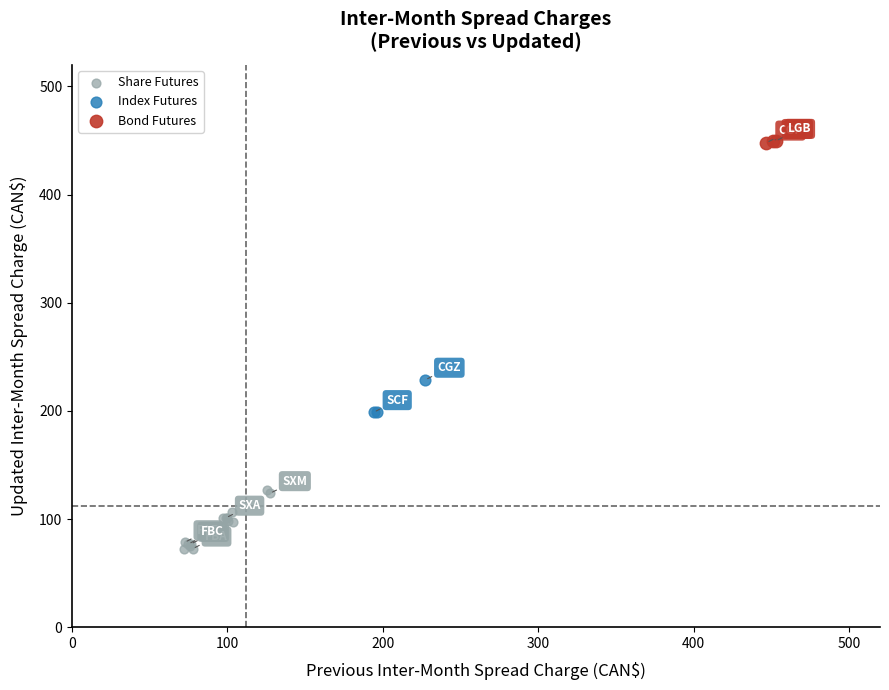

Which series has the widest spread of Y values?

Share Futures